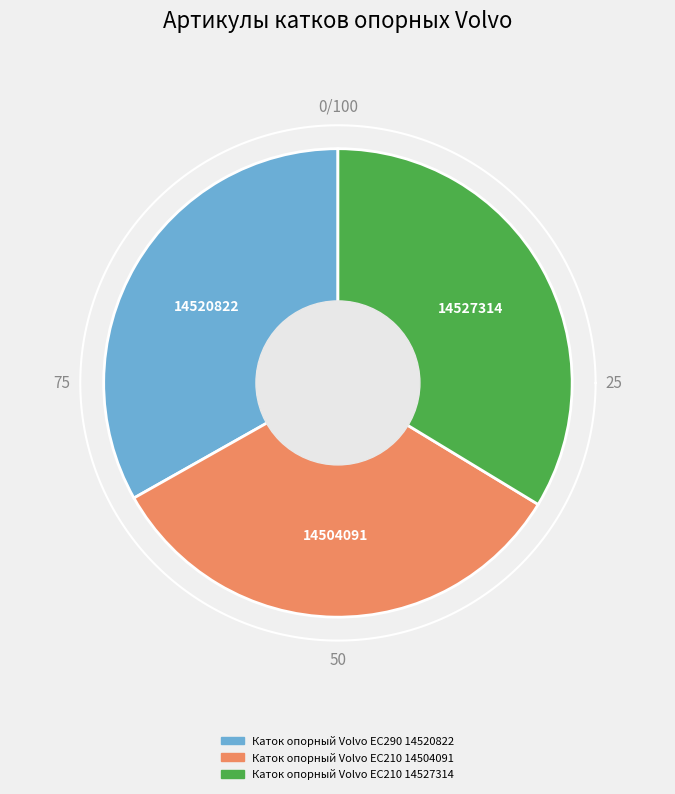

The Каток опорный Volvo EC210 14527314 slice represents 34% of the pie. True or false?

True